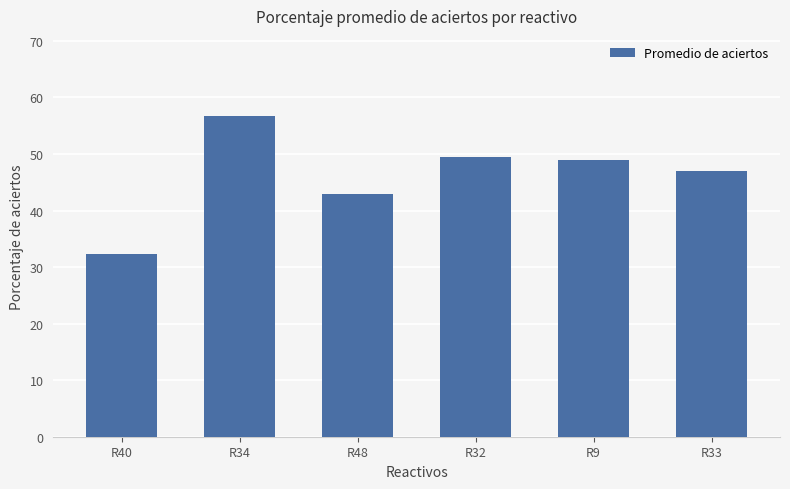

Where is the data nearest to the value 44?

R48